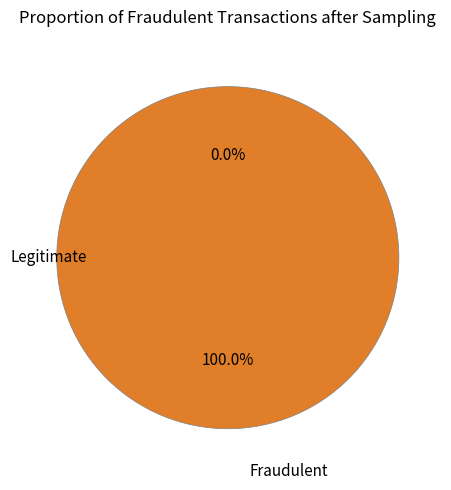

Count the number of slices in the pie.

2